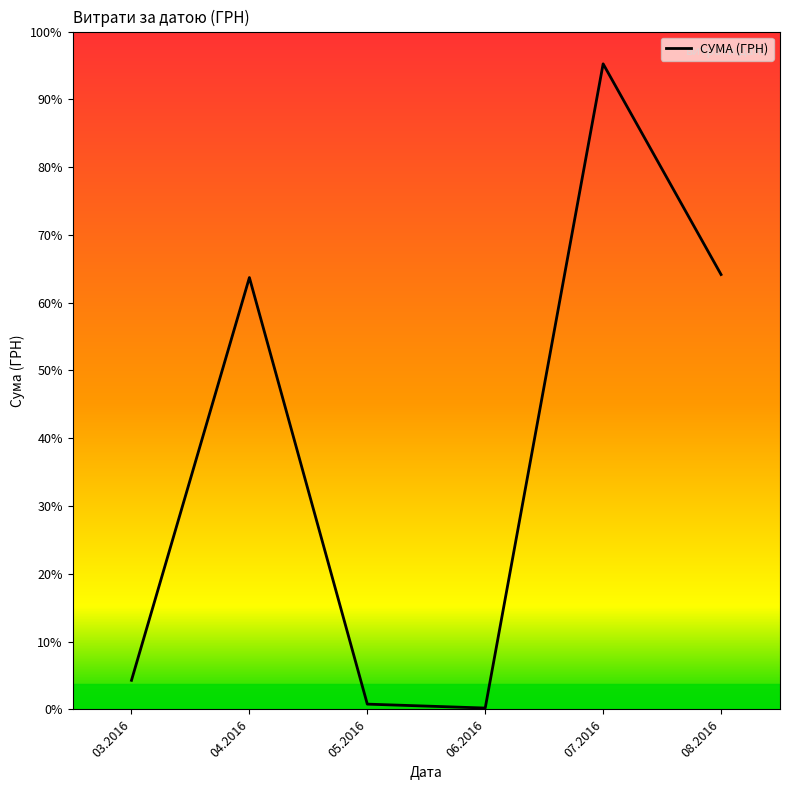

True or false: the data shows 1602.7 at 05.2016.

False